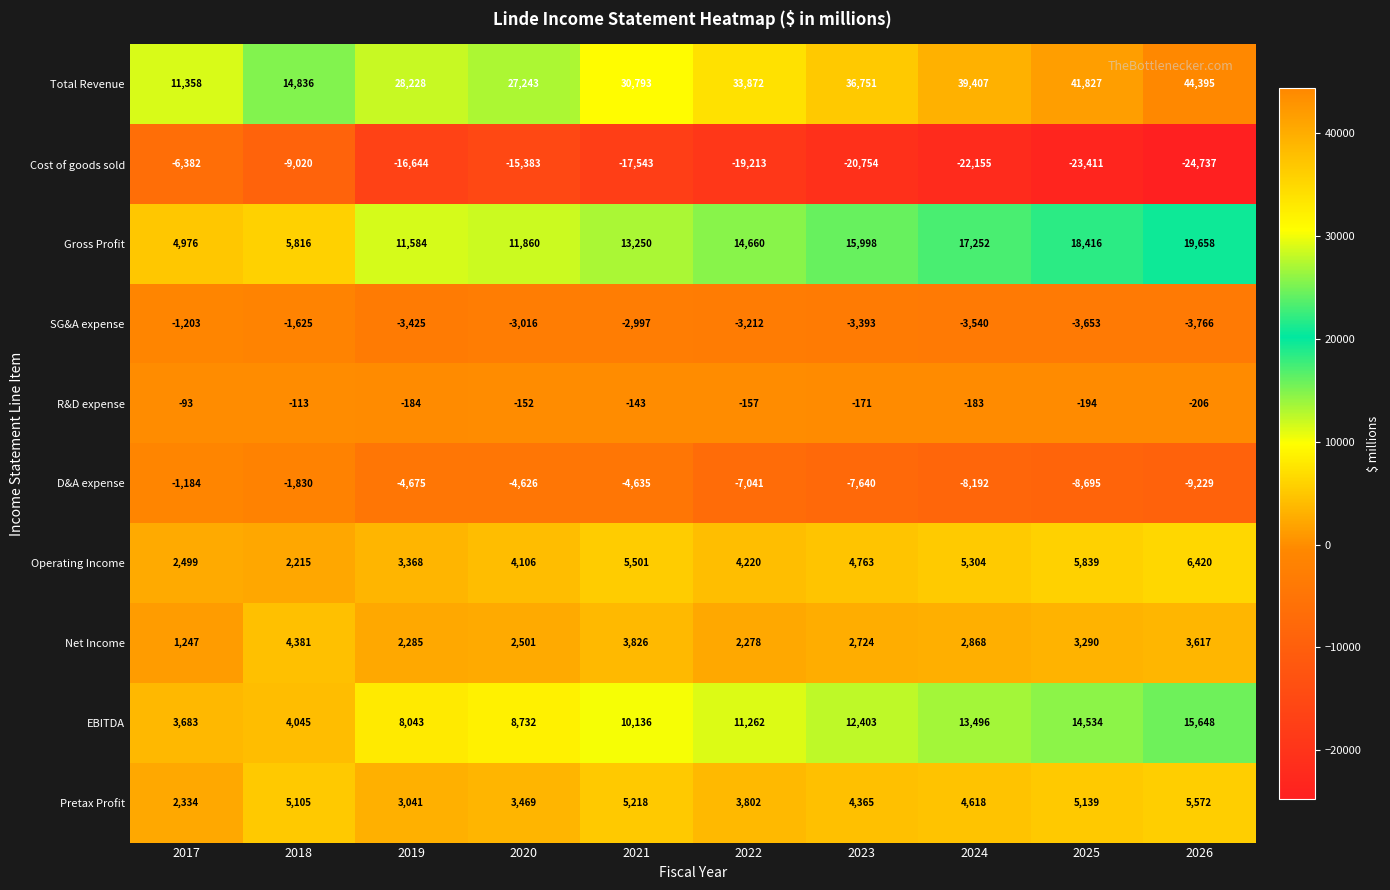

What is the difference between the highest and lowest values at 2026?

69132